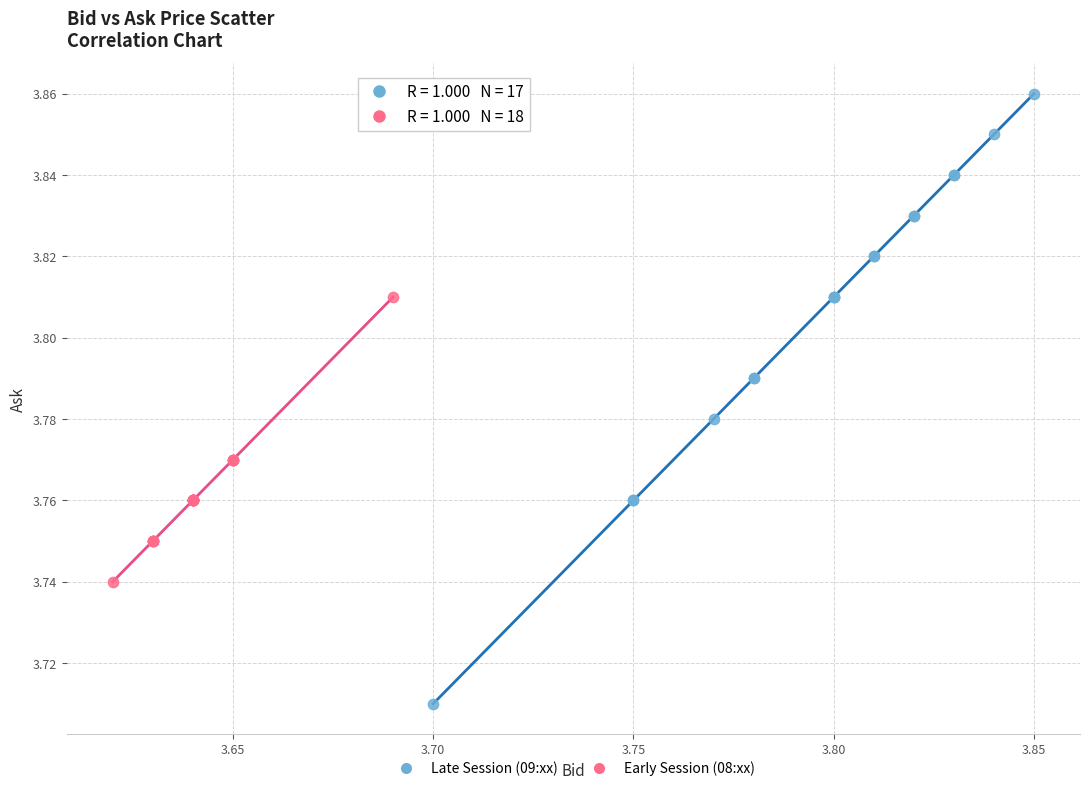

Which series has the widest spread of Y values?

Late Session (09:xx)